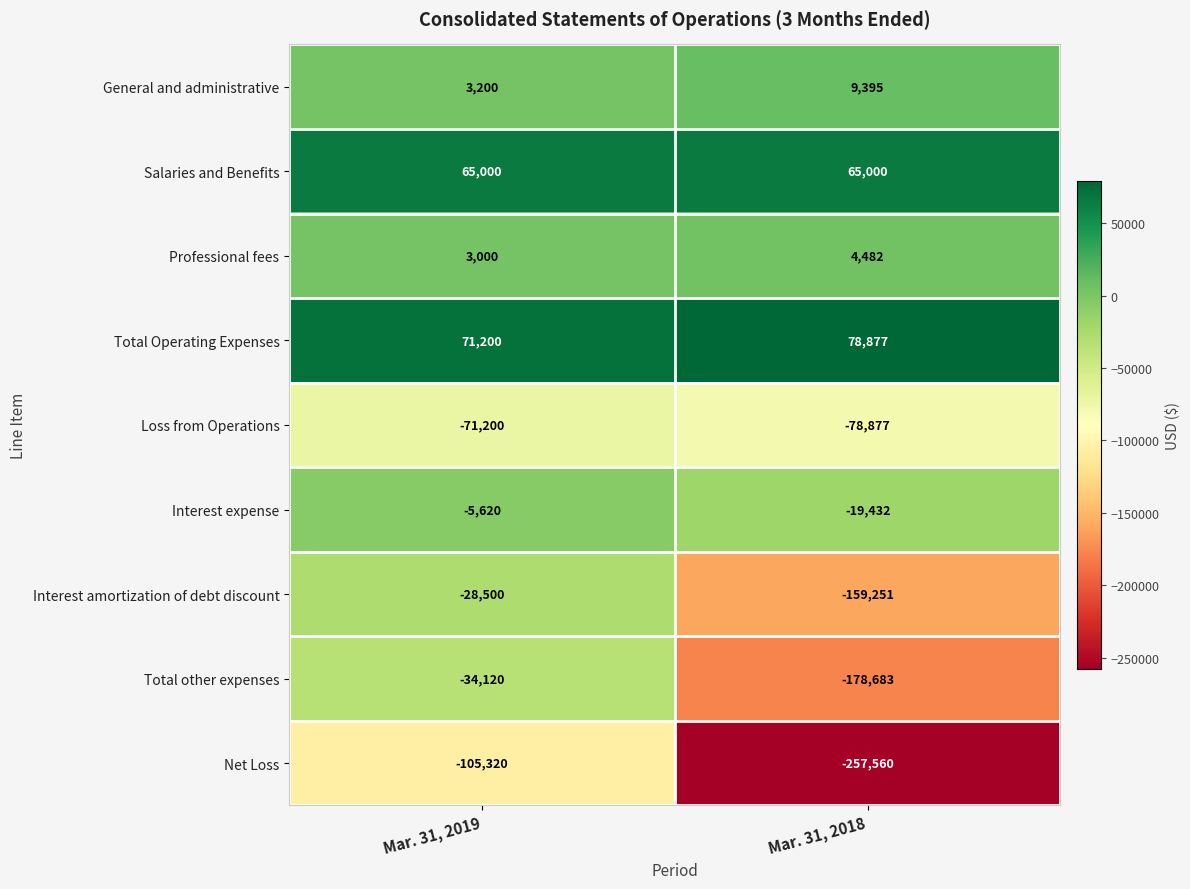

Reading left to right, list all the values displayed in this chart.

General and administrative: 3200	9395
Salaries and Benefits: 65000	65000
Professional fees: 3000	4482
Total Operating Expenses: 71200	78877
Loss from Operations: -71200	-78877
Interest expense: -5620	-19432
Interest amortization of debt discount: -28500	-159251
Total other expenses: -34120	-178683
Net Loss: -105320	-257560